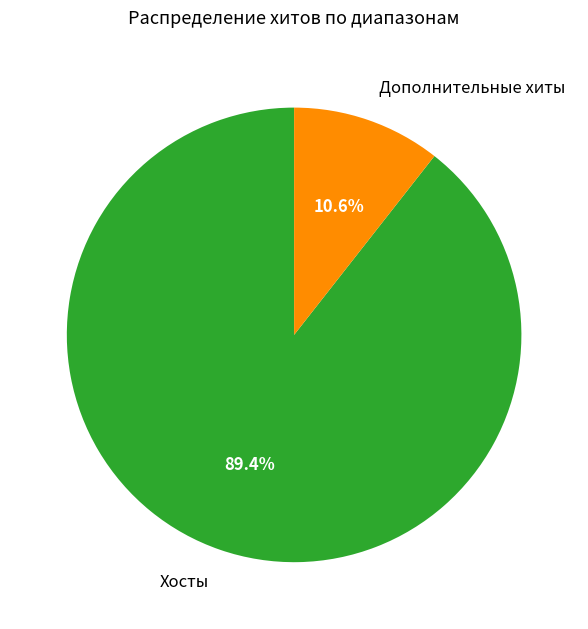

Which has a higher value, Хосты or Дополнительные хиты?

Хосты